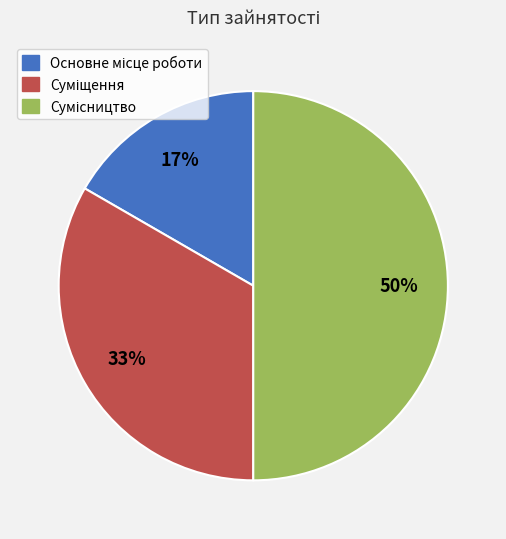

To the nearest percent, what is the difference between the largest and smallest slice percentages?

33%